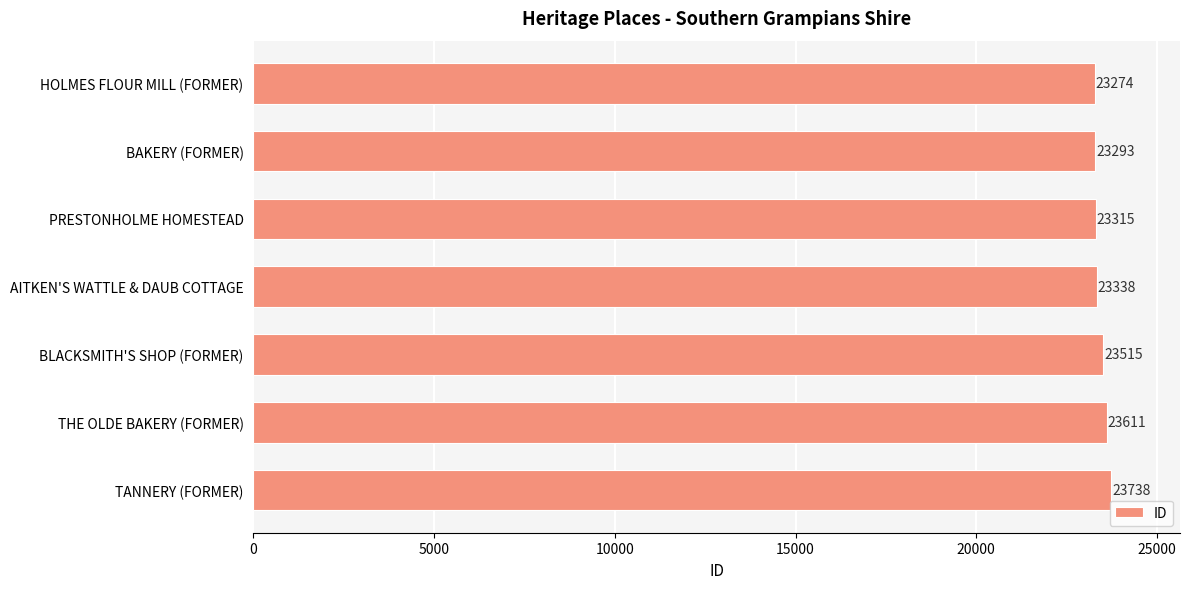

What is the change in value from AITKEN'S WATTLE & DAUB COTTAGE to THE OLDE BAKERY (FORMER)?

+273